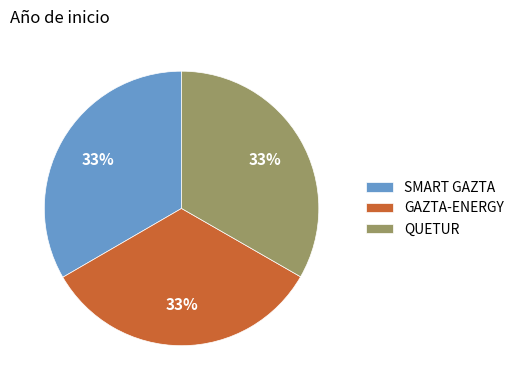

Do GAZTA-ENERGY and SMART GAZTA together represent more than half of the pie?

Yes